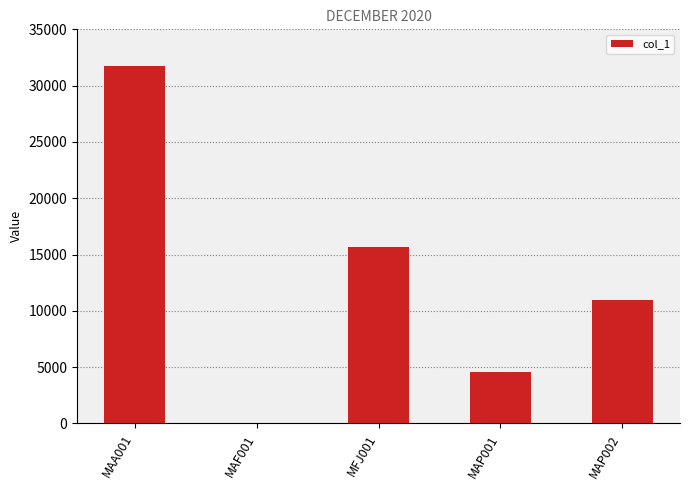

What is the change in value from MAA001 to MAP002?

-20742.7